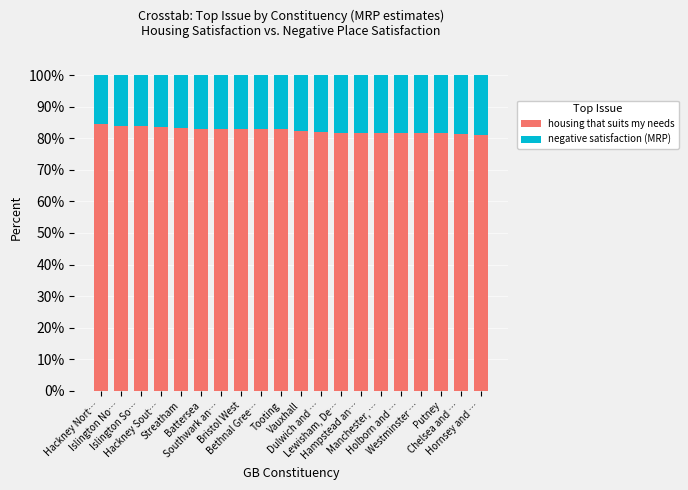

What is the difference between the maximum and minimum values in the housing that suits my needs series?

3.4